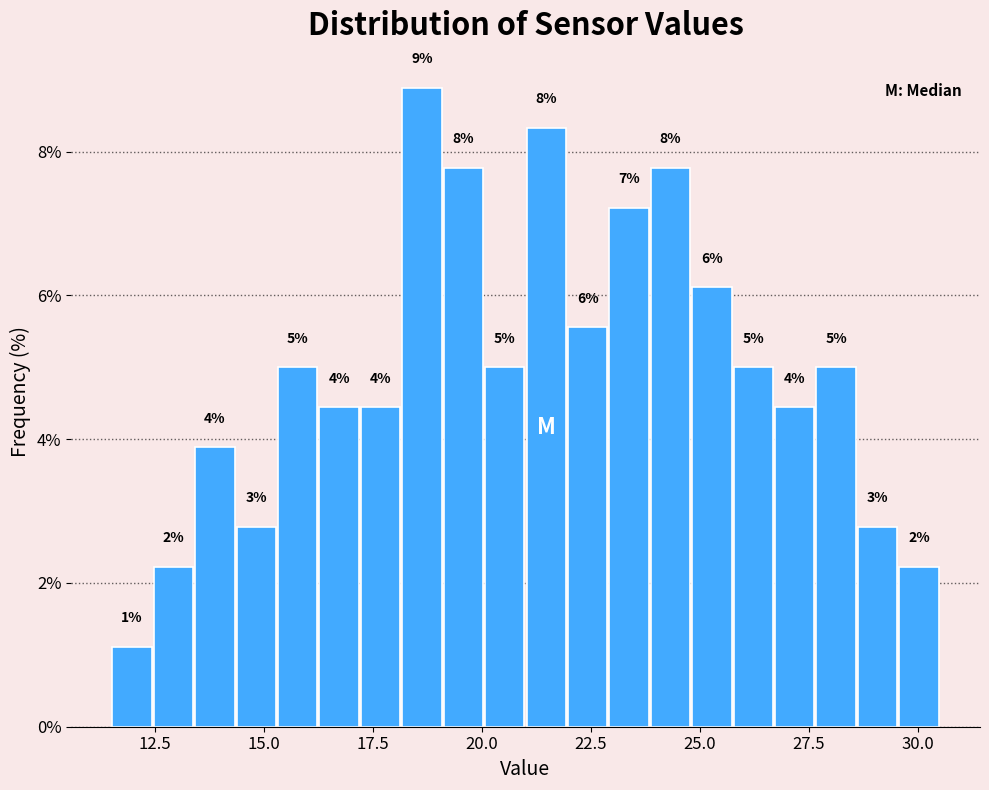

Around what value on the x-axis is the tallest bar? Give the approximate position of its centre, as read against the axis.

18.5